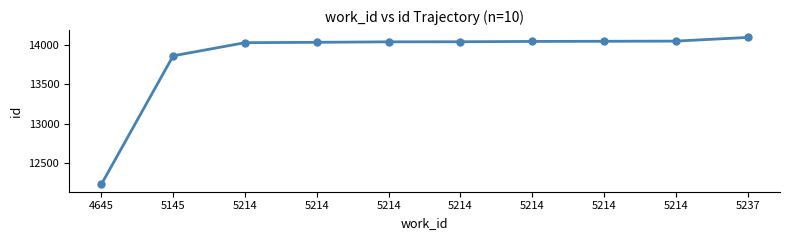

What is the minimum value shown in the chart?

12225